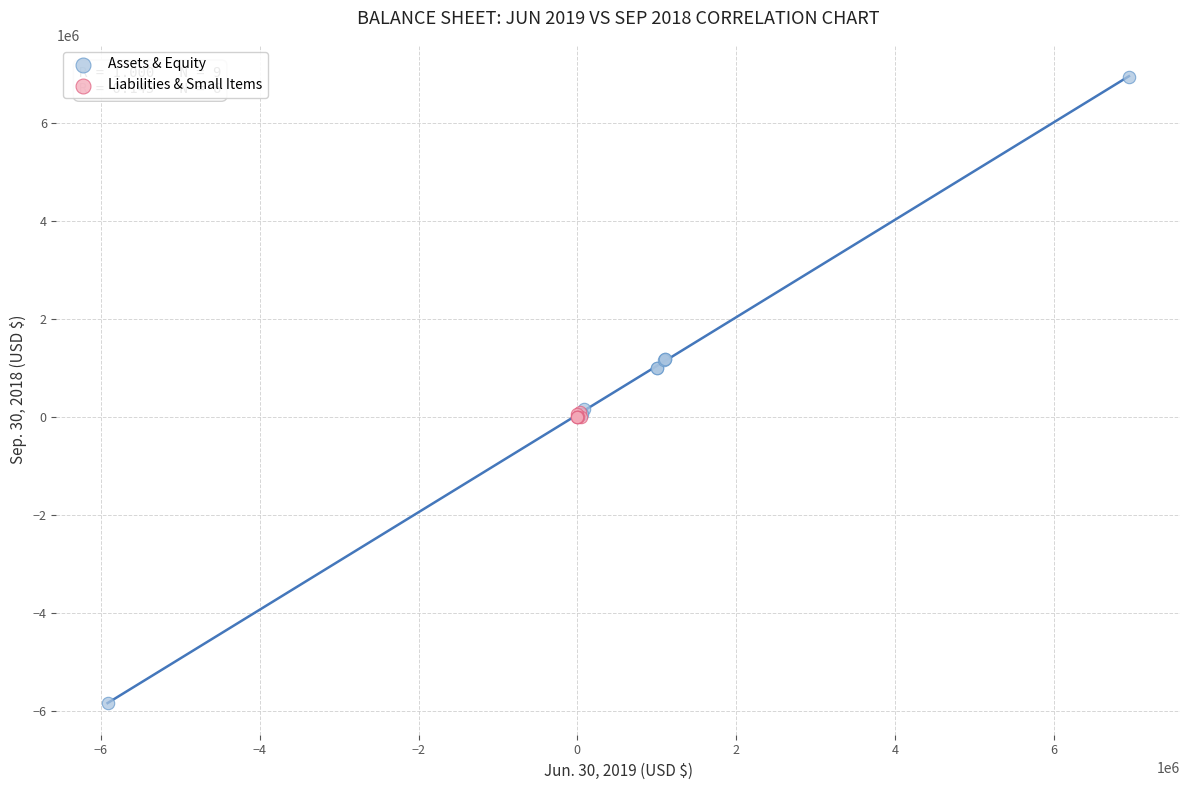

Which series reaches the minimum Y coordinate?

Assets & Equity